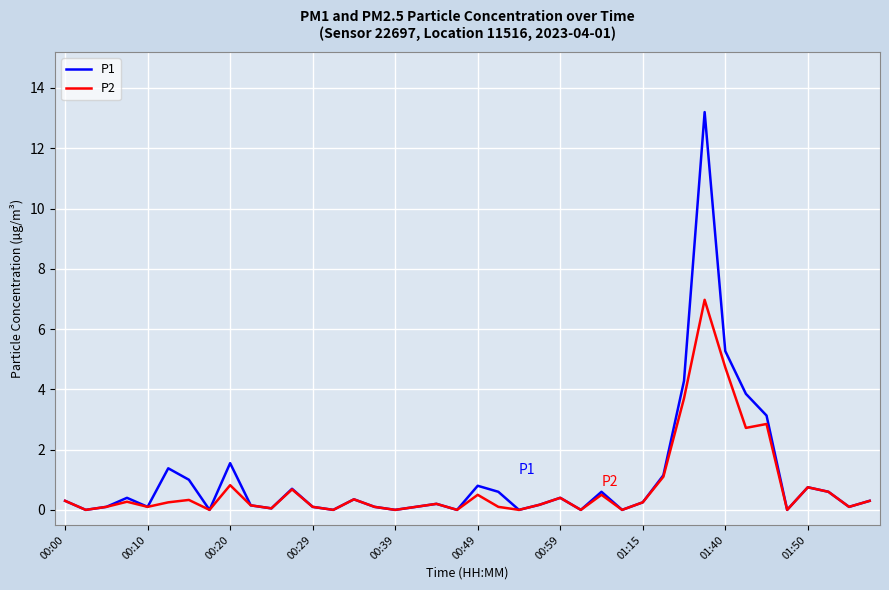

Which series has the largest range (max minus min)?

P1